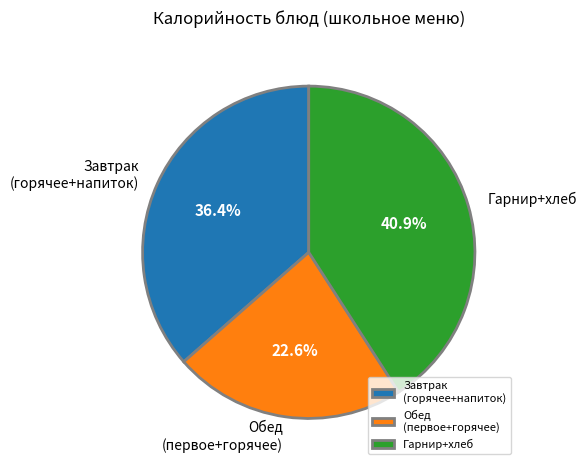

Combined, what portion of the pie is Завтрак (горячее+напиток) and Гарнир+хлеб?

77.4%